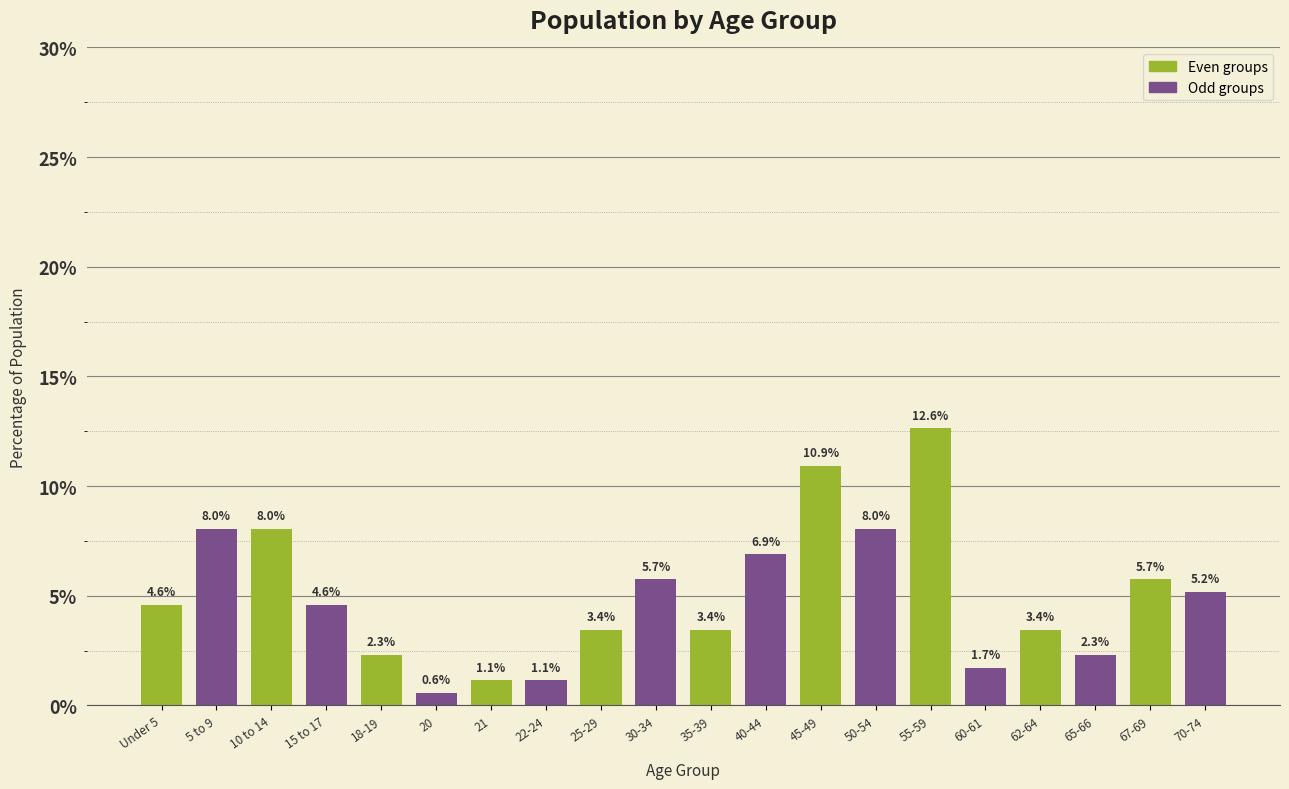

Reading left to right, what are all the values shown in this chart?

4.6	8.0	8.0	4.6	2.3	0.6	1.1	1.1	3.4	5.7	3.4	6.9	10.9	8.0	12.6	1.7	3.4	2.3	5.7	5.2